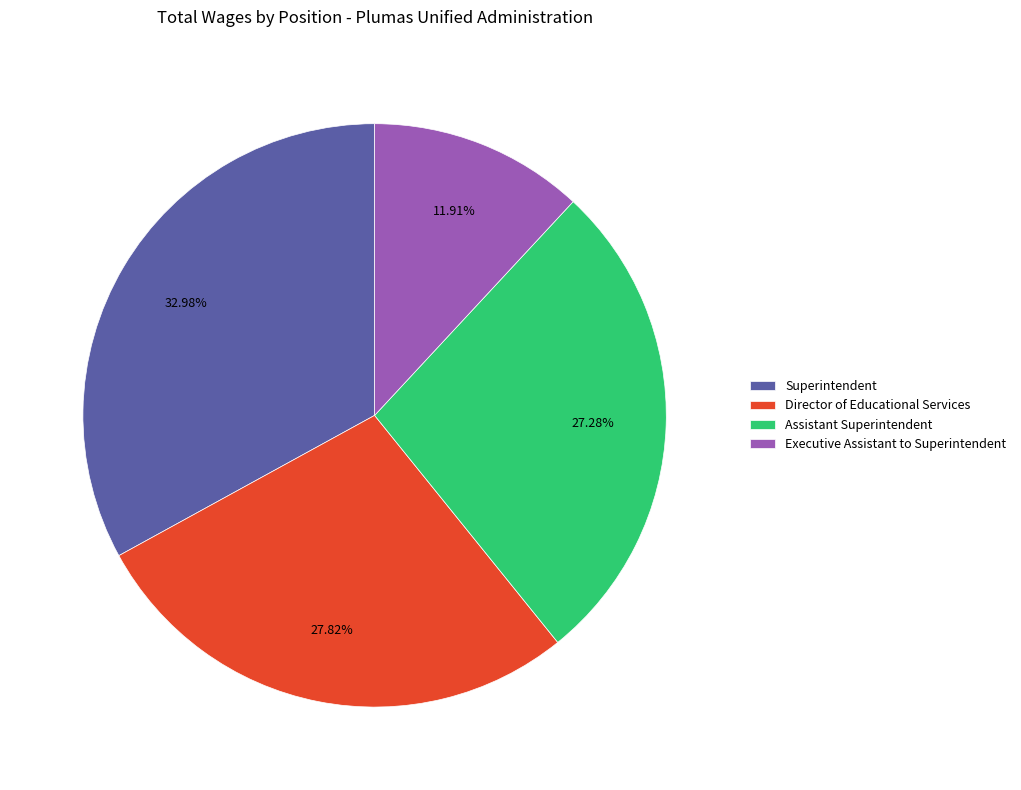

To the nearest percent, what is the difference between the Assistant Superintendent and Executive Assistant to Superintendent slice percentages?

15%